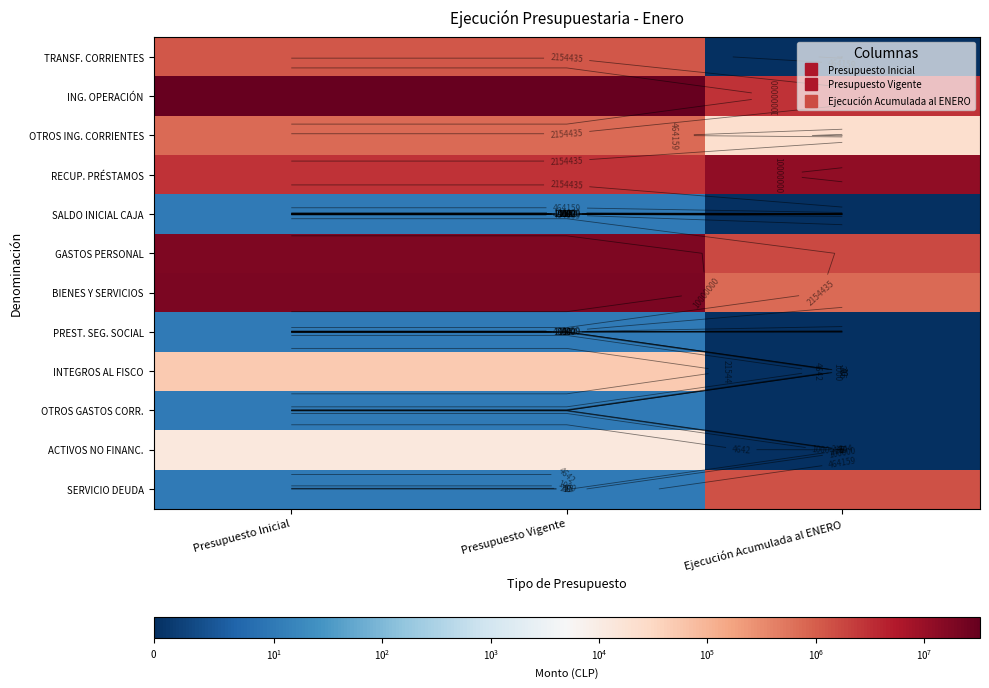

Which label corresponds to the smallest value in the chart?

Ejecución Acumulada al ENERO